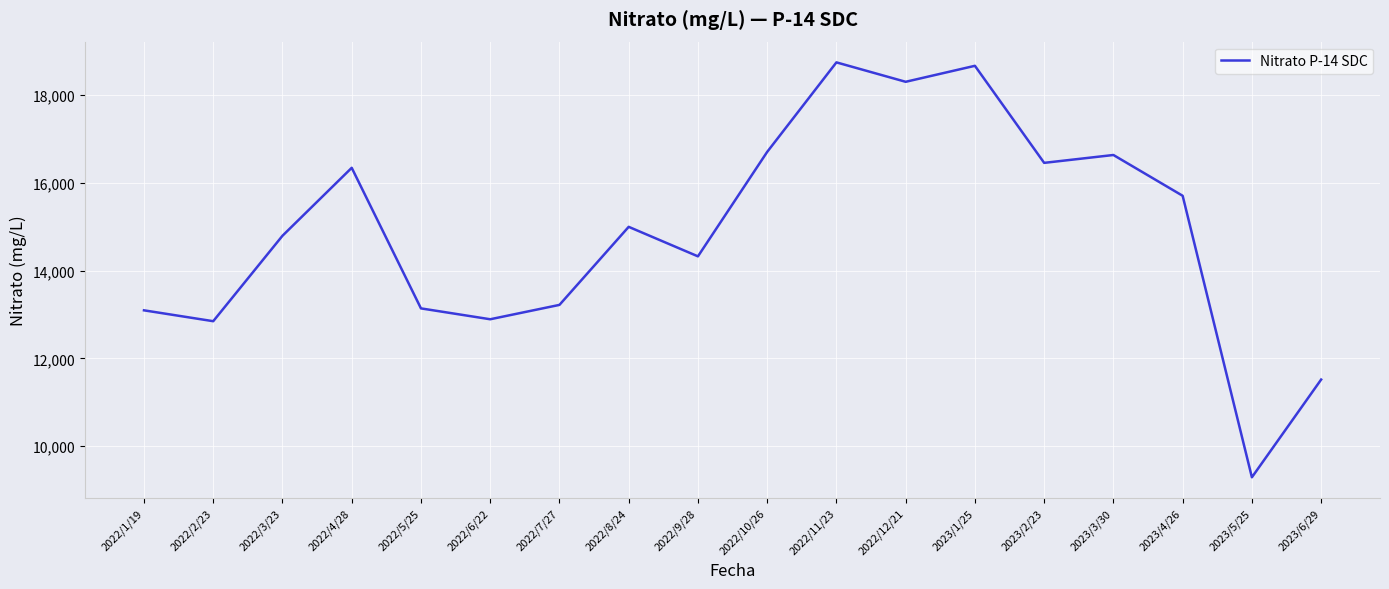

Which category has the lowest value across all series?

2023/5/25